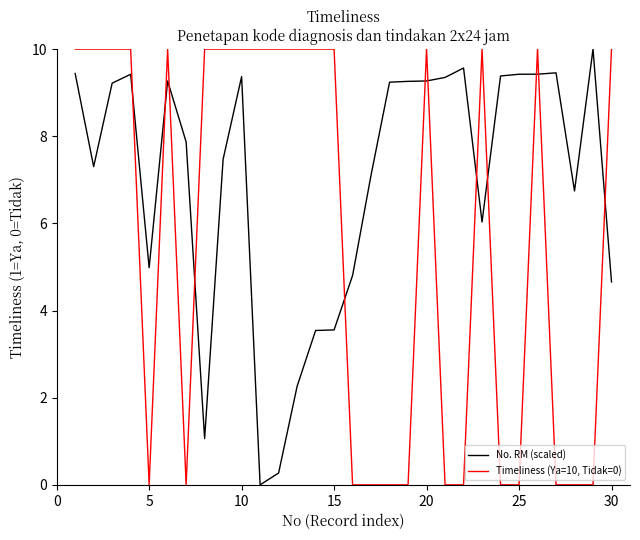

List the series in order of their overall mean, highest first.

No. RM (scaled), Timeliness (Ya=10, Tidak=0)